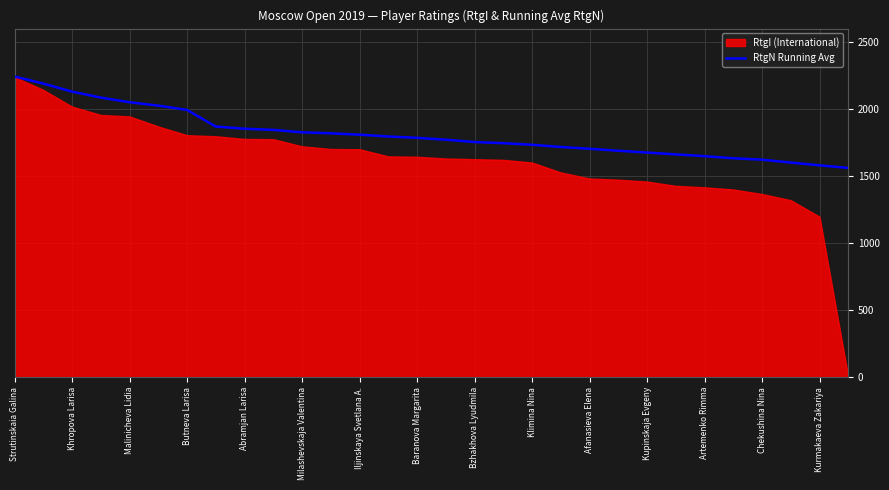

Is it true that RtgN Running Avg equals 982.3 at Baranova Margarita?

False